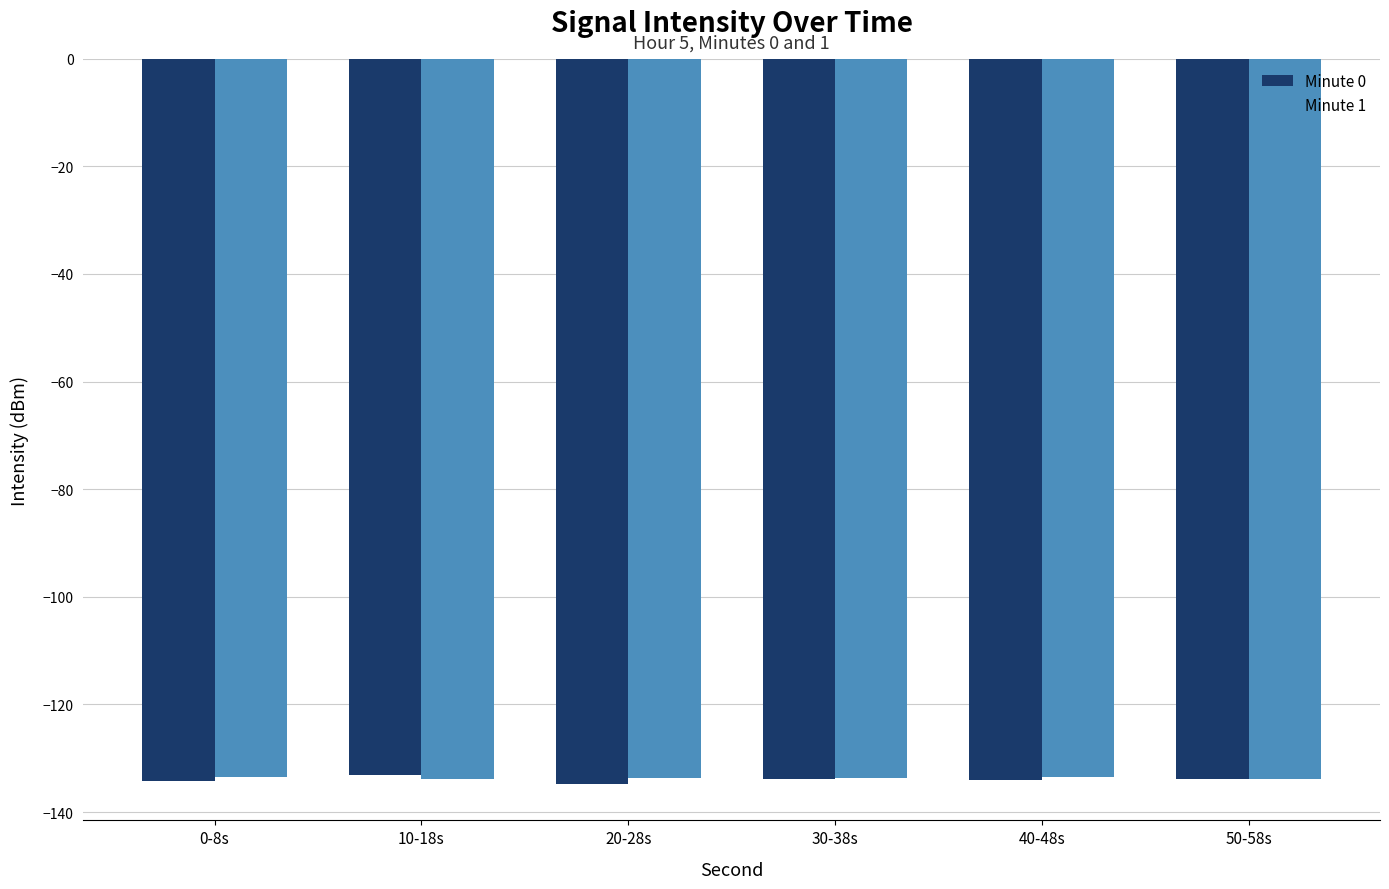

At which label does Minute 0 reach its minimum?

20-28s